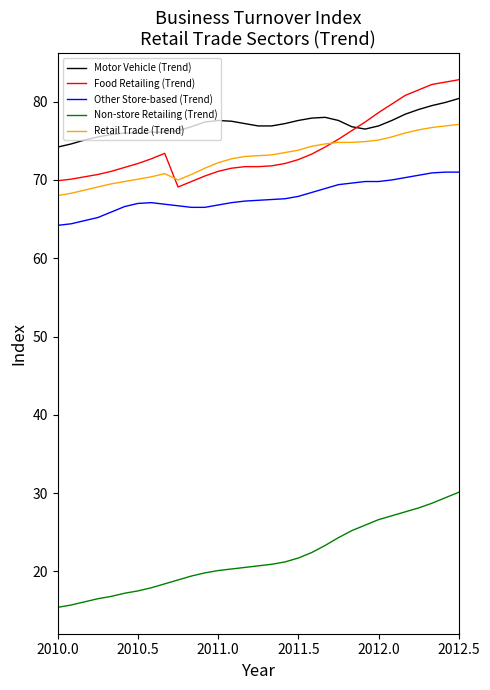

What is the smallest value displayed?

15.4